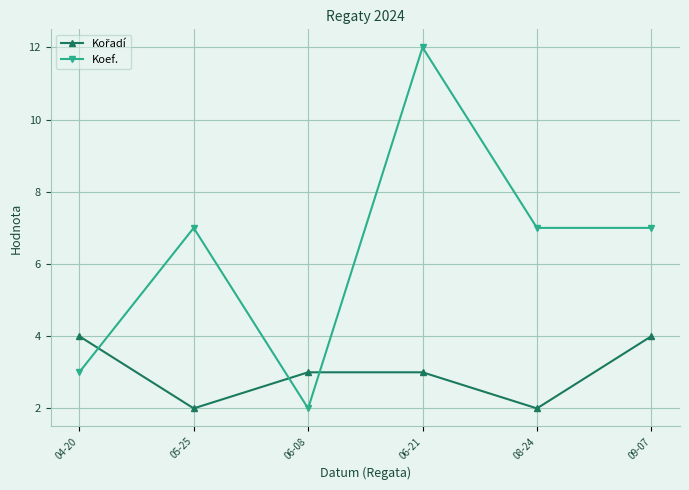

The value of Koef. at 04-20 is 3. True or false?

True